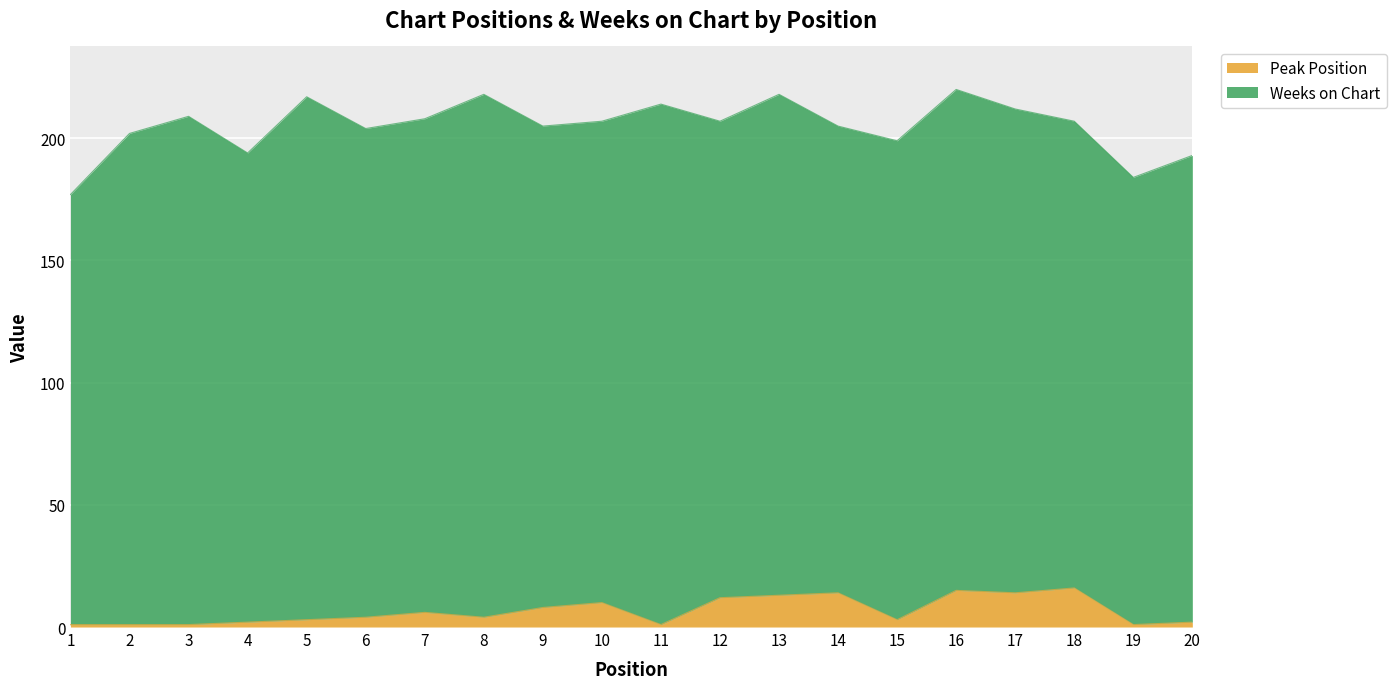

List the labels in order of value, largest first.

18, 16, 14, 17, 13, 12, 10, 9, 7, 6, 8, 5, 15, 4, 20, 1, 2, 3, 11, 19